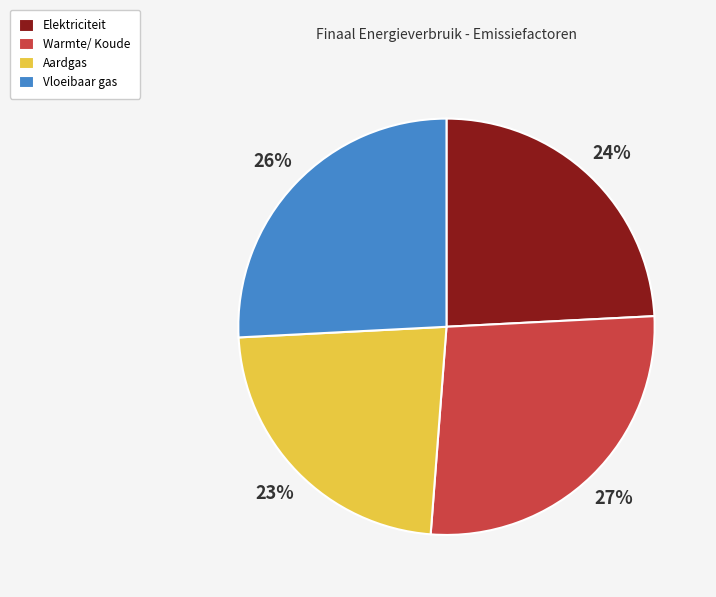

How many slices are in this pie chart?

4